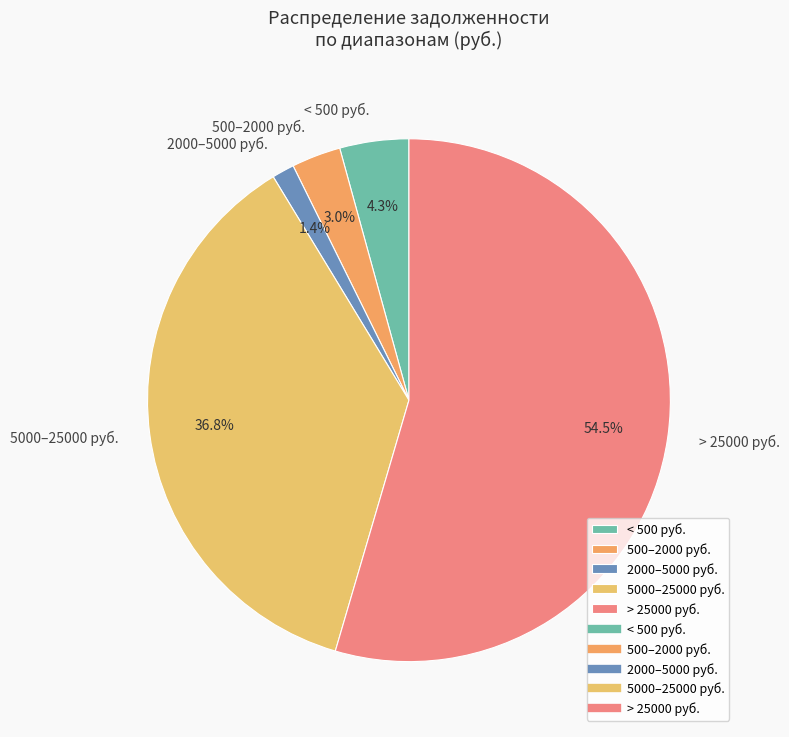

What is the smallest slice in the pie chart?

2000–5000 руб.